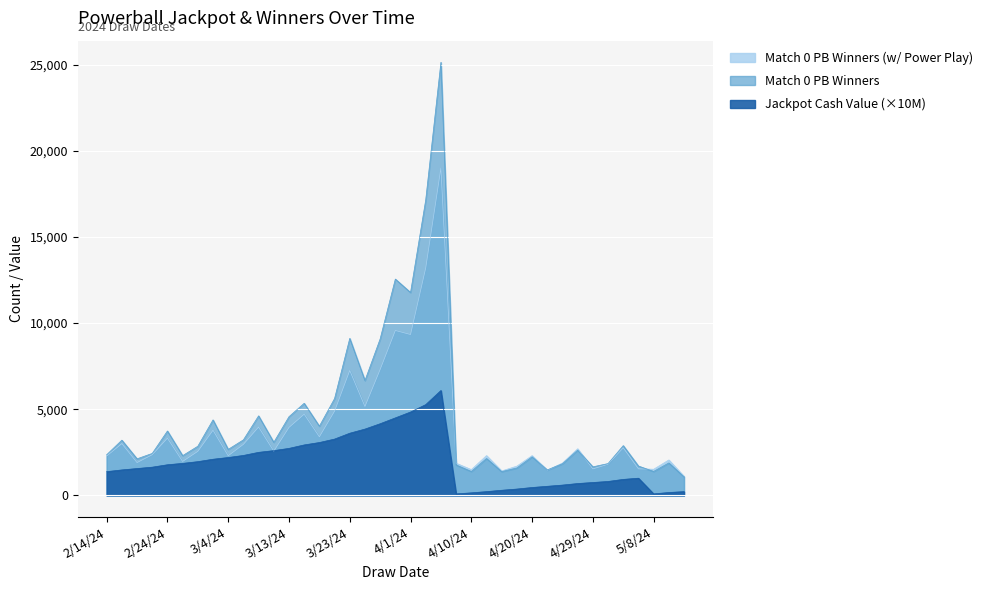

How many values in the Match 0 + Powerball CO Winners (with Power Play) series are below 2558?

19